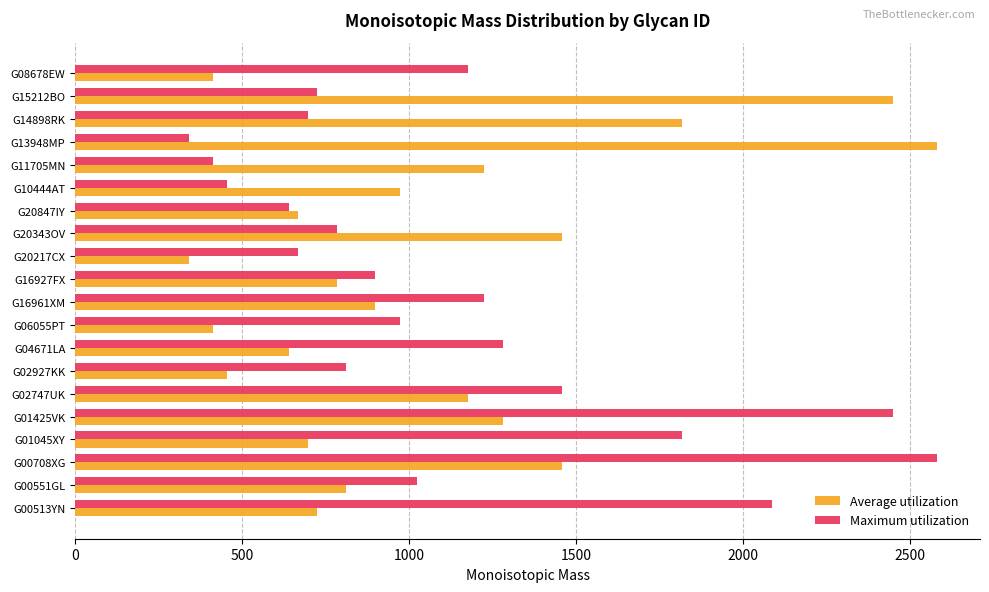

At which category is the sum across all series the highest?

G00708XG